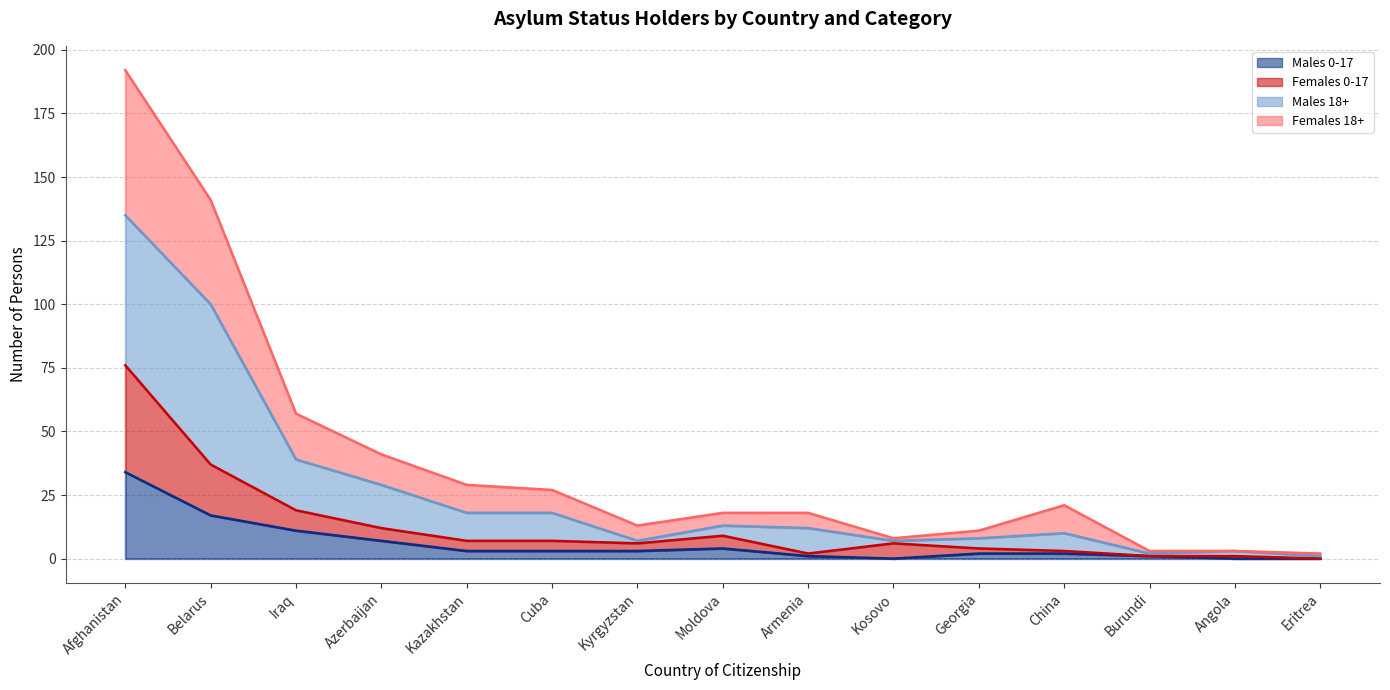

True or false: Females 0-17 and Males 0-17 intersect in this chart.

False